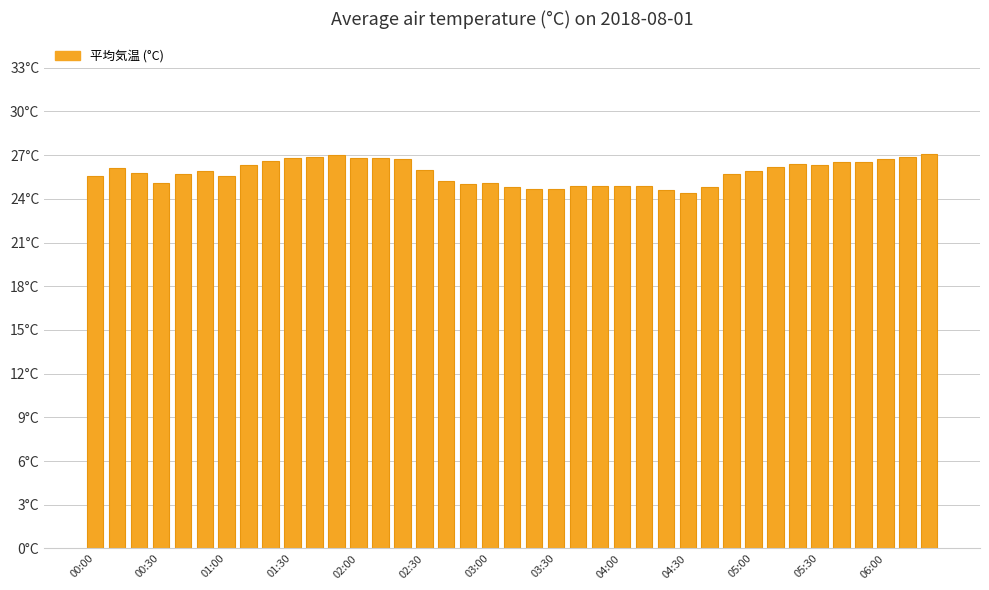

Are the bars horizontal?

No